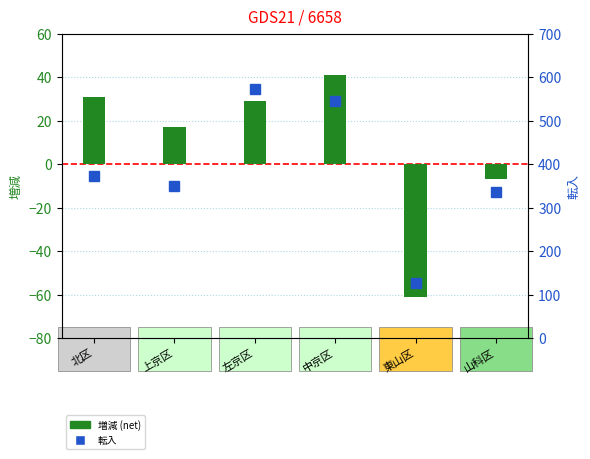

Reading right to left, extract all data points from this chart.

増減 (net): 山科区=-7	東山区=-61	中京区=41	左京区=29	上京区=17	北区=31
転入: 山科区=337	東山区=126	中京区=546	左京区=572	上京区=349	北区=374